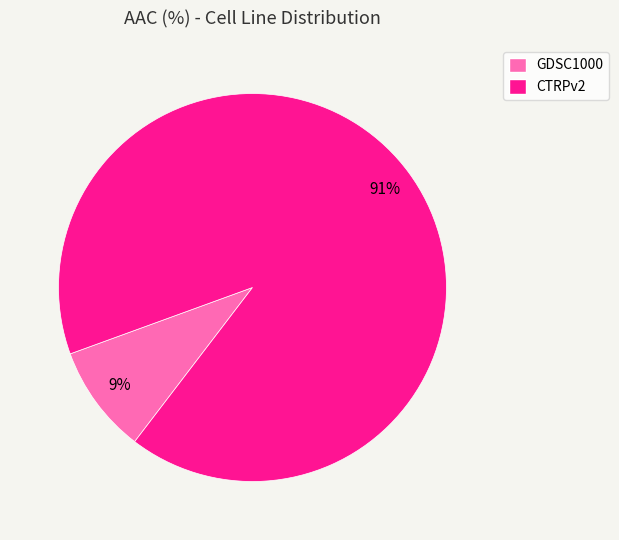

How many segments does this pie chart have?

2